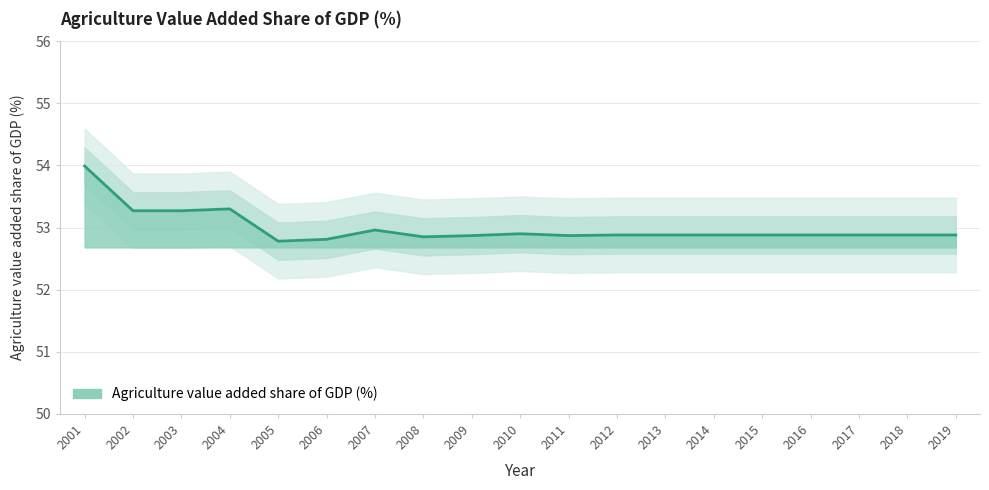

How many points are lower than both their immediate neighbors (excluding endpoints)?

3